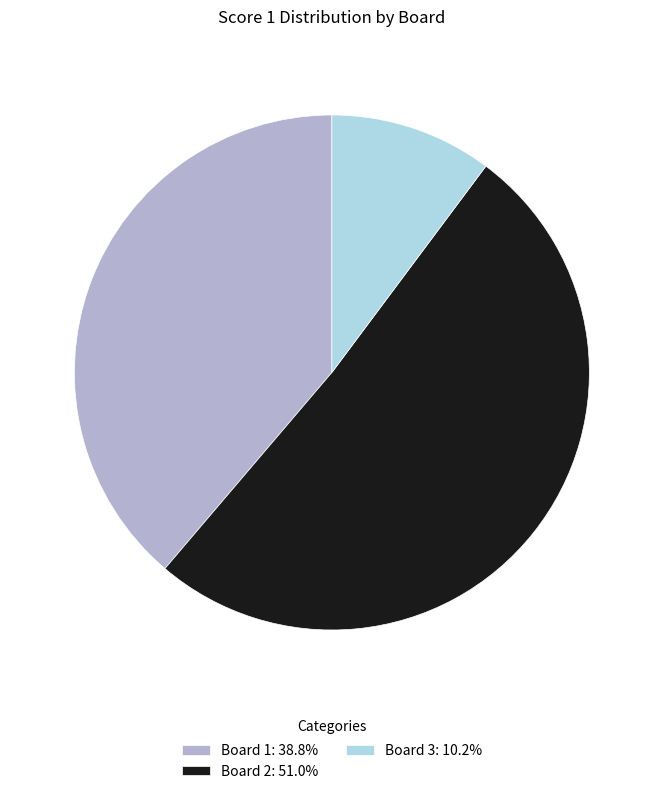

Approximately how many times larger is the value at Board 2 compared to Board 1?

1.3